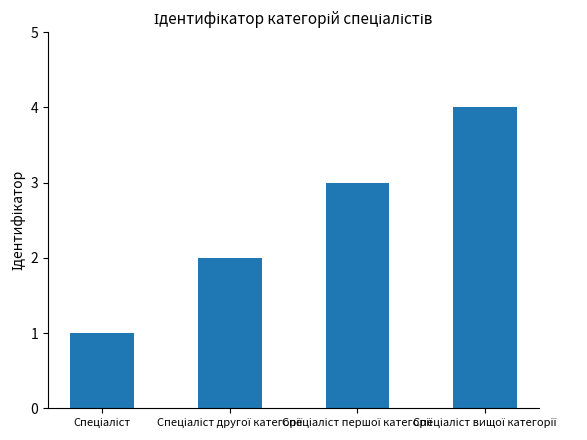

What is the greatest value displayed?

4